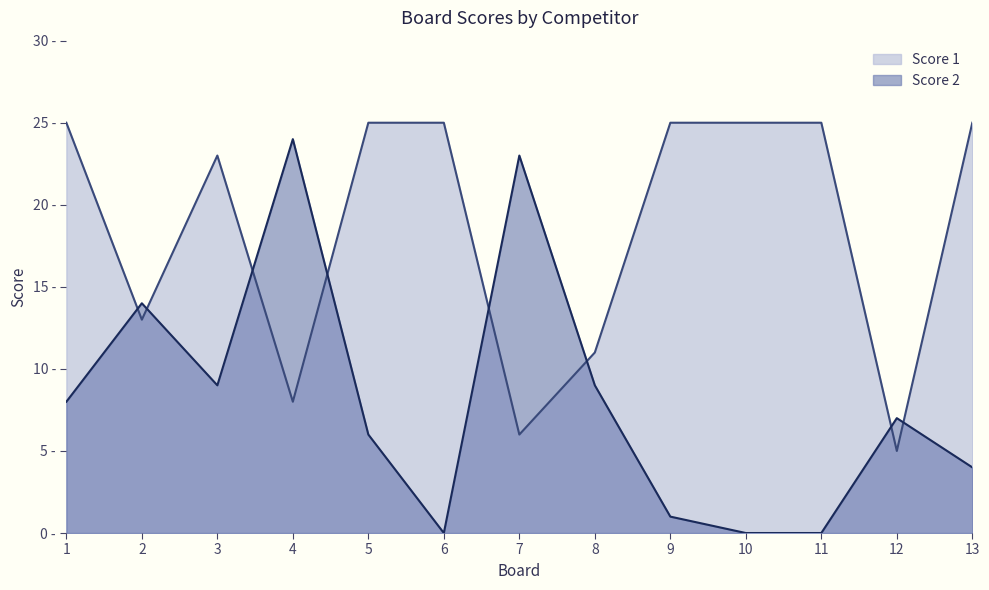

What is the difference between the maximum and minimum values in the Score 2 series?

24